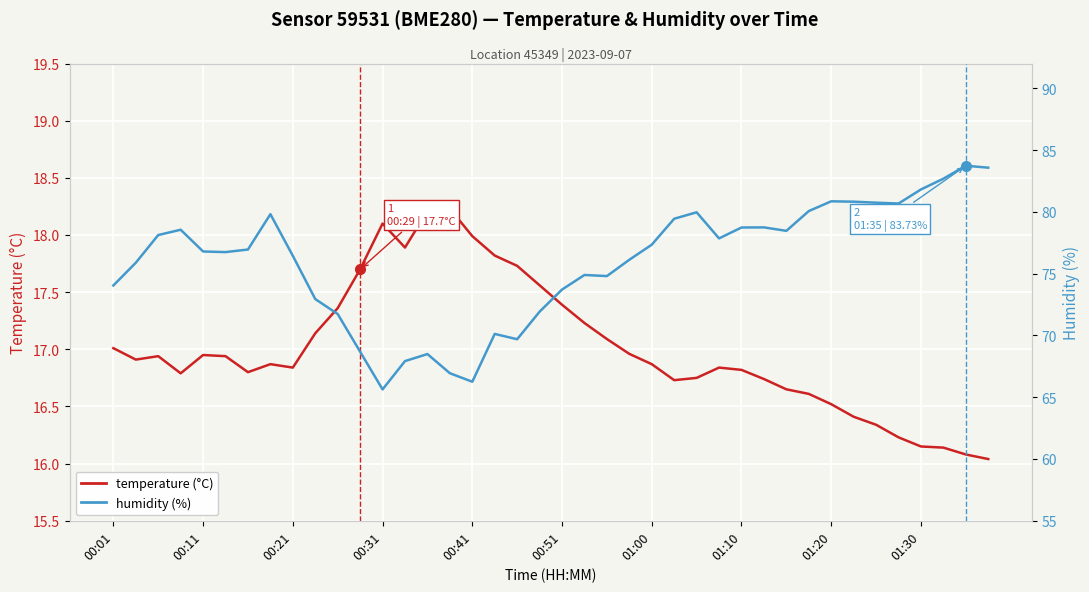

What is the sum of all humidity (%) values?

3038.6